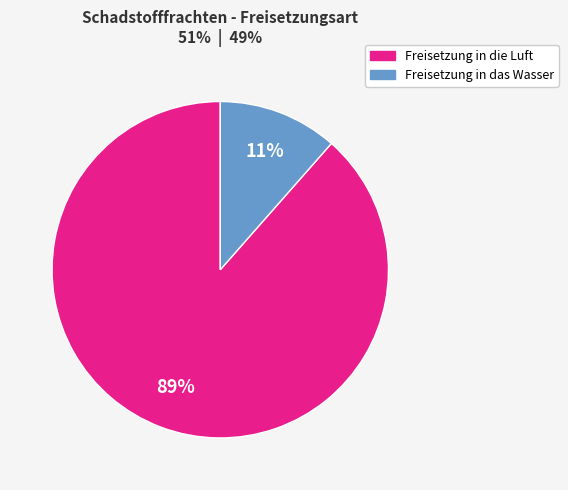

Is there any slice that represents more than half of the pie?

Yes